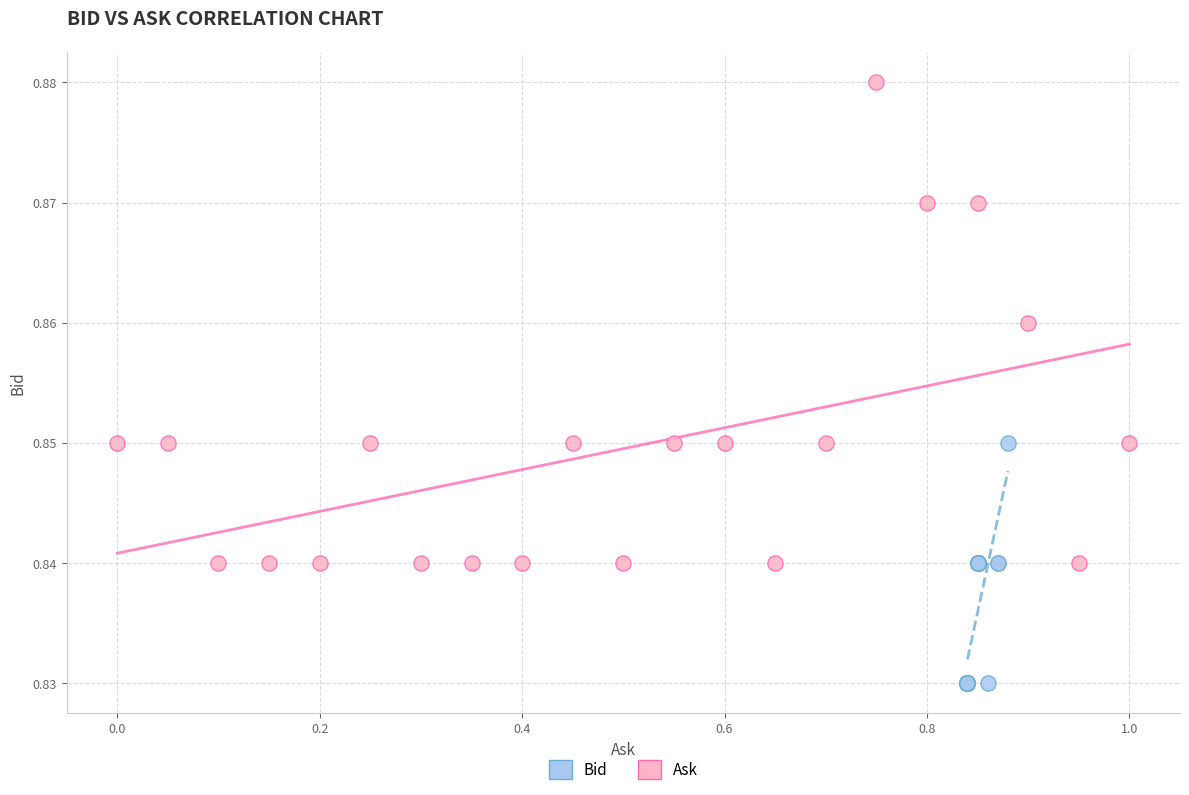

Which series has the widest spread of Y values?

Ask